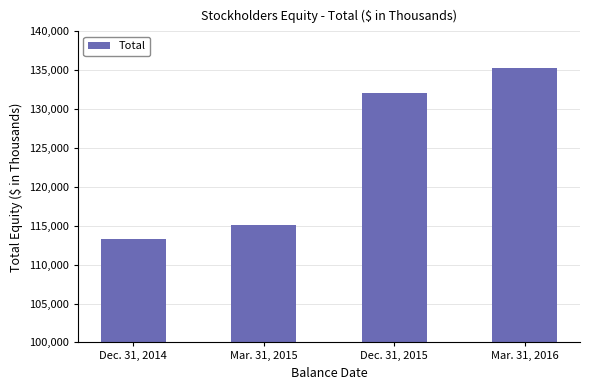

What is the smallest value displayed?

113312